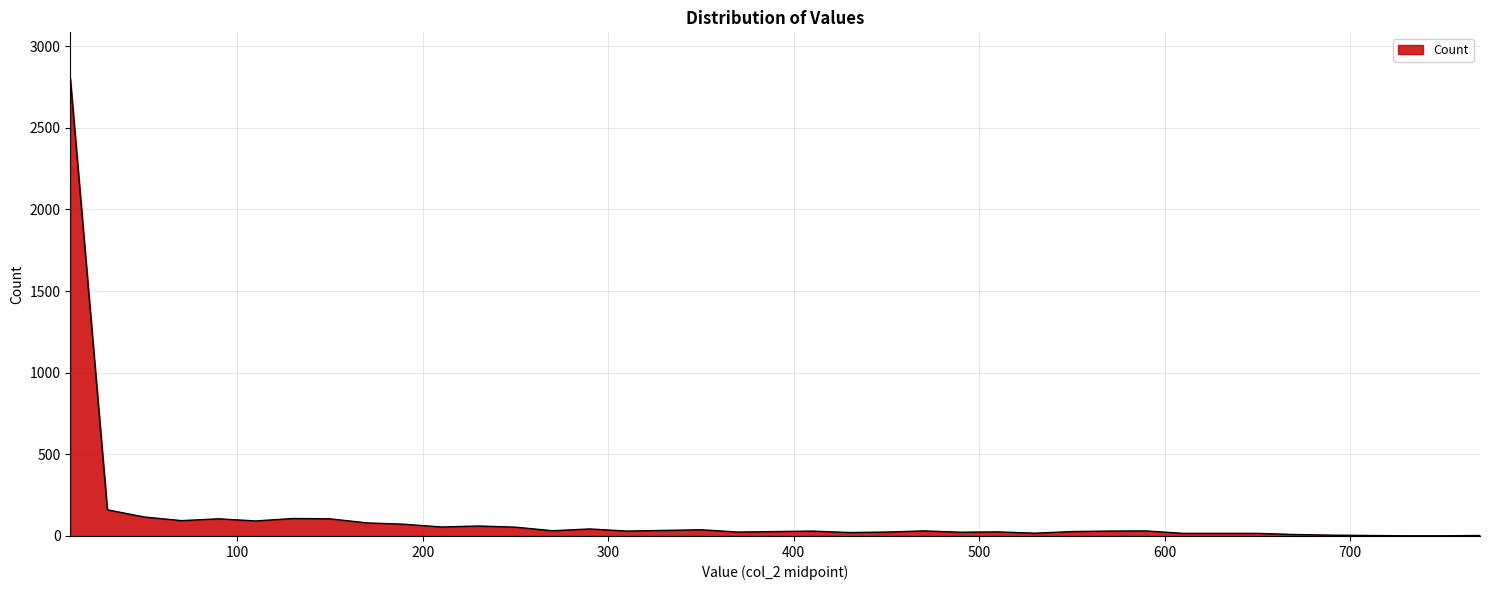

What is the greatest value displayed?

2804